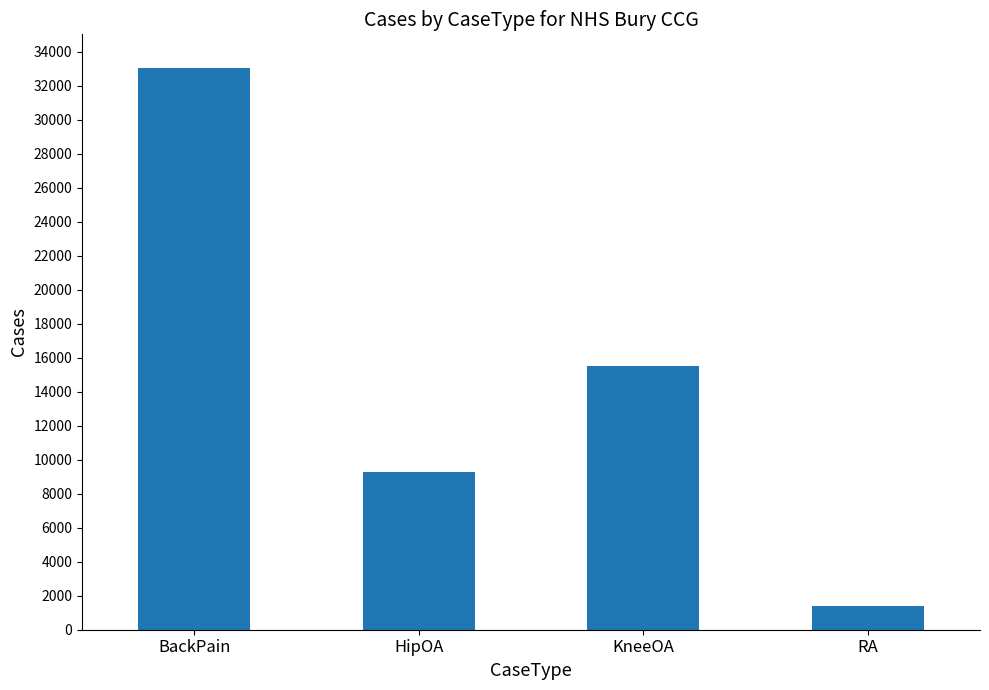

List the labels in order of value, largest first.

BackPain, KneeOA, HipOA, RA